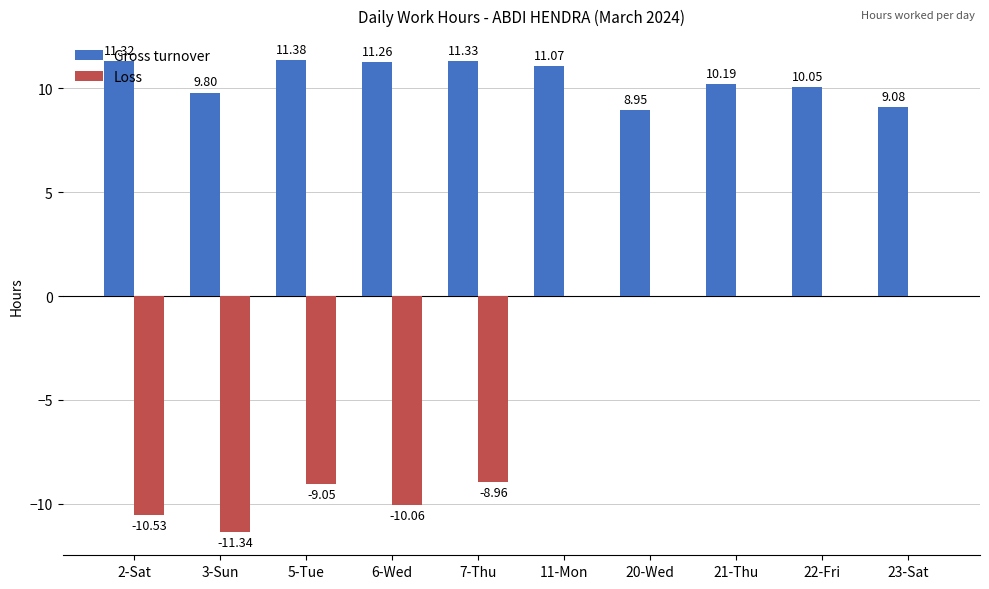

Which series has the largest total across all categories?

Gross turnover